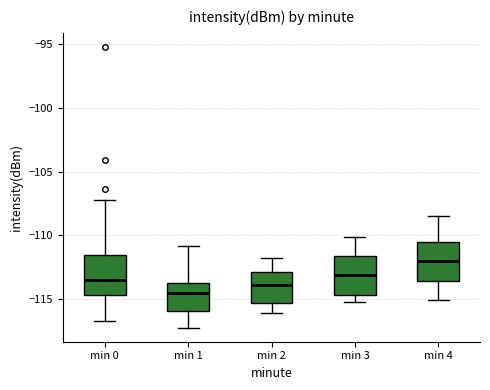

Which box's median line is the highest?

min 4